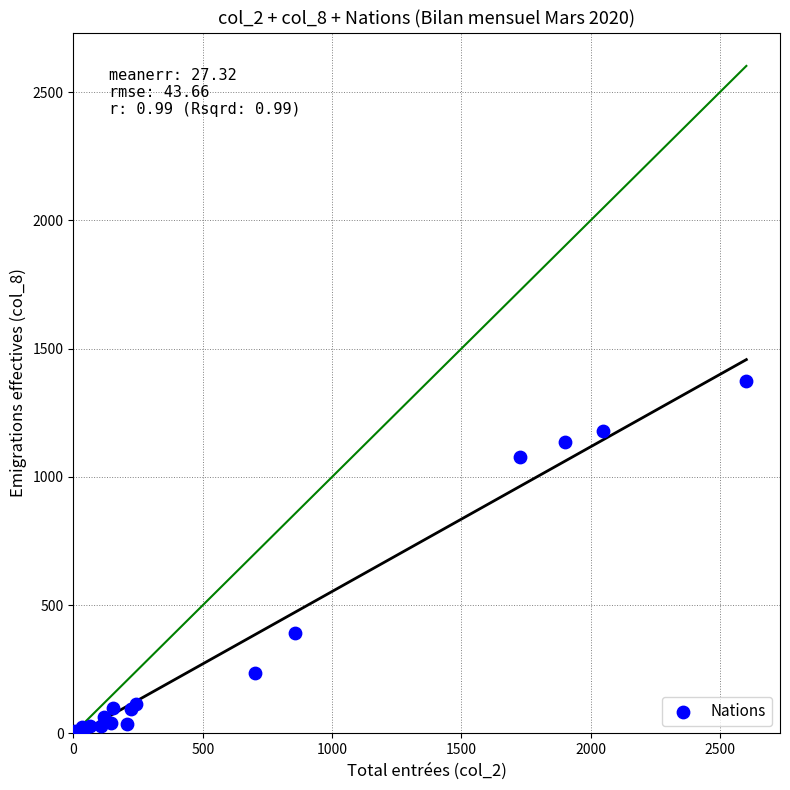

What Y value in the scatter plot is closest to 687?

393